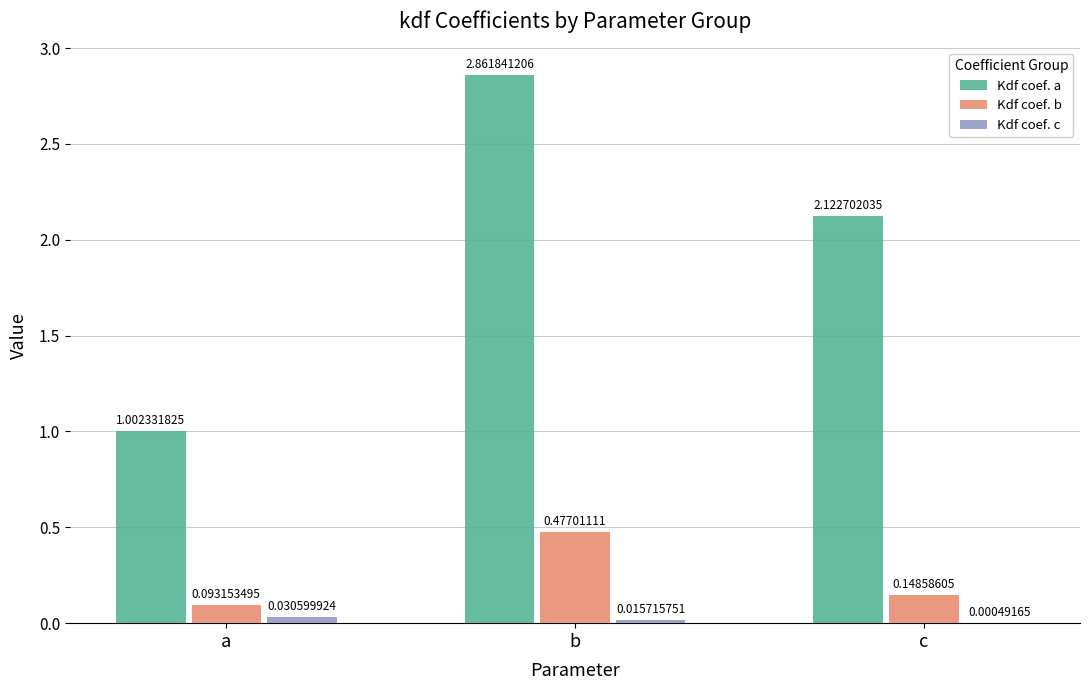

At which category is the sum across all series the highest?

b